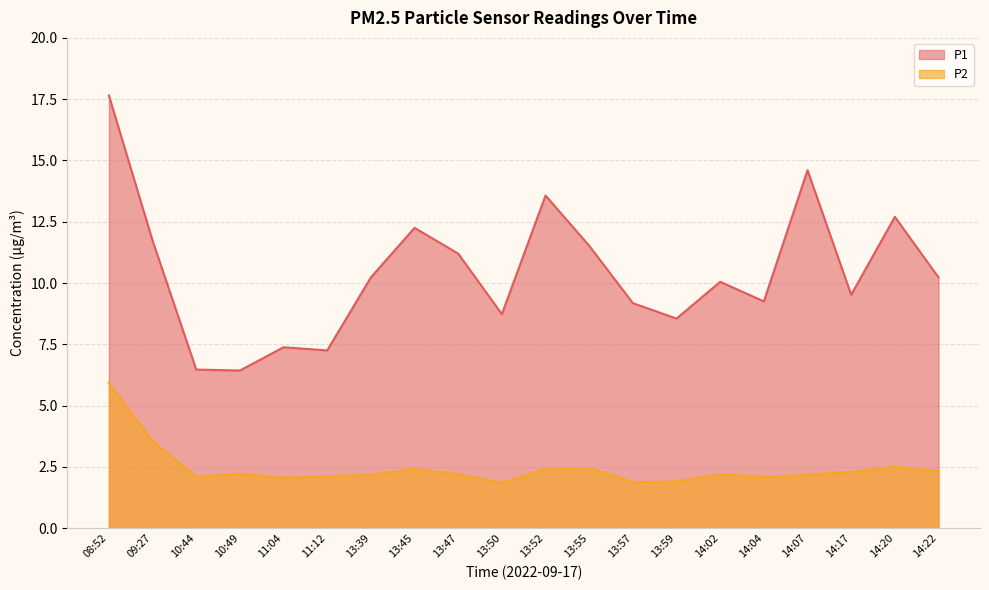

True or false: P1 has a value of 17.4 at 09:27.

False